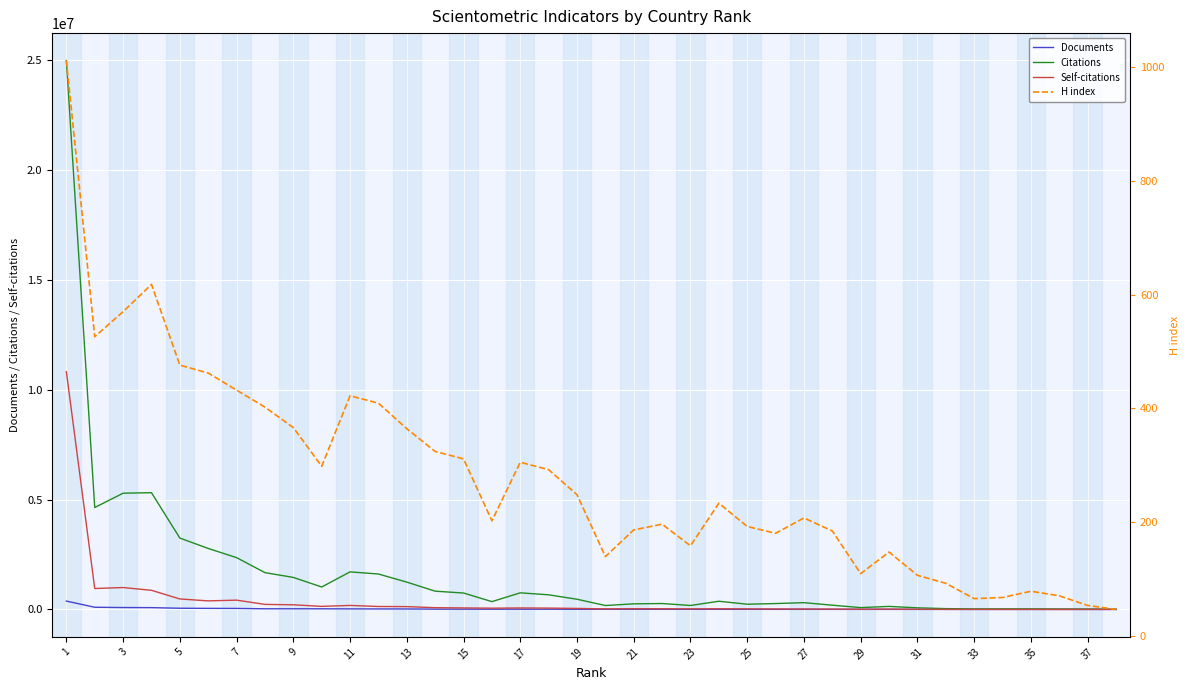

Is this an area chart (filled region under the line)?

No